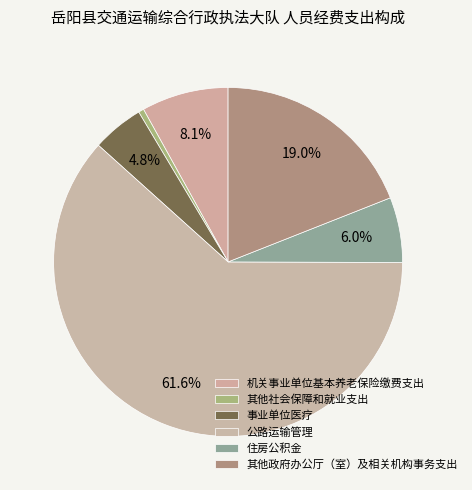

How many segments does this pie chart have?

6